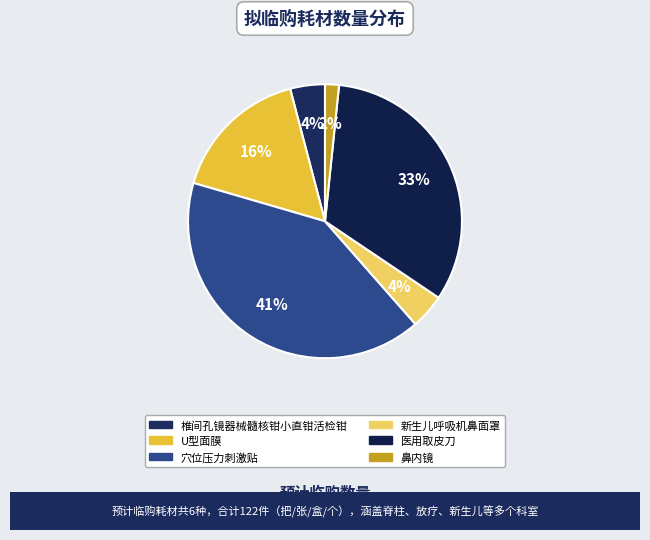

Approximately how many times larger is the value at 医用取皮刀 compared to 椎间孔镜器械髓核钳小直钳活检钳?

8.0